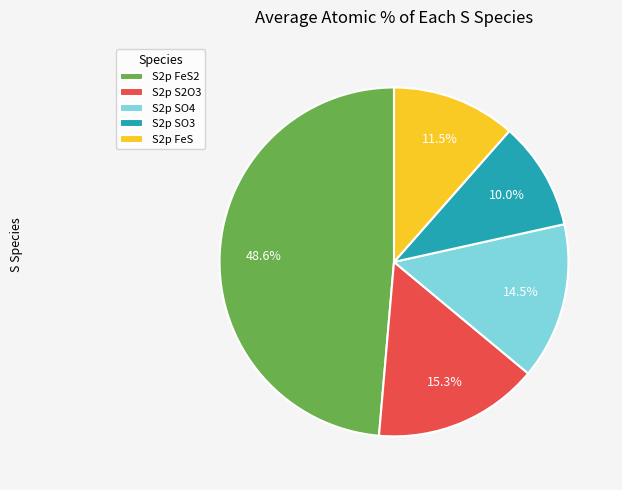

How many segments does this pie chart have?

5